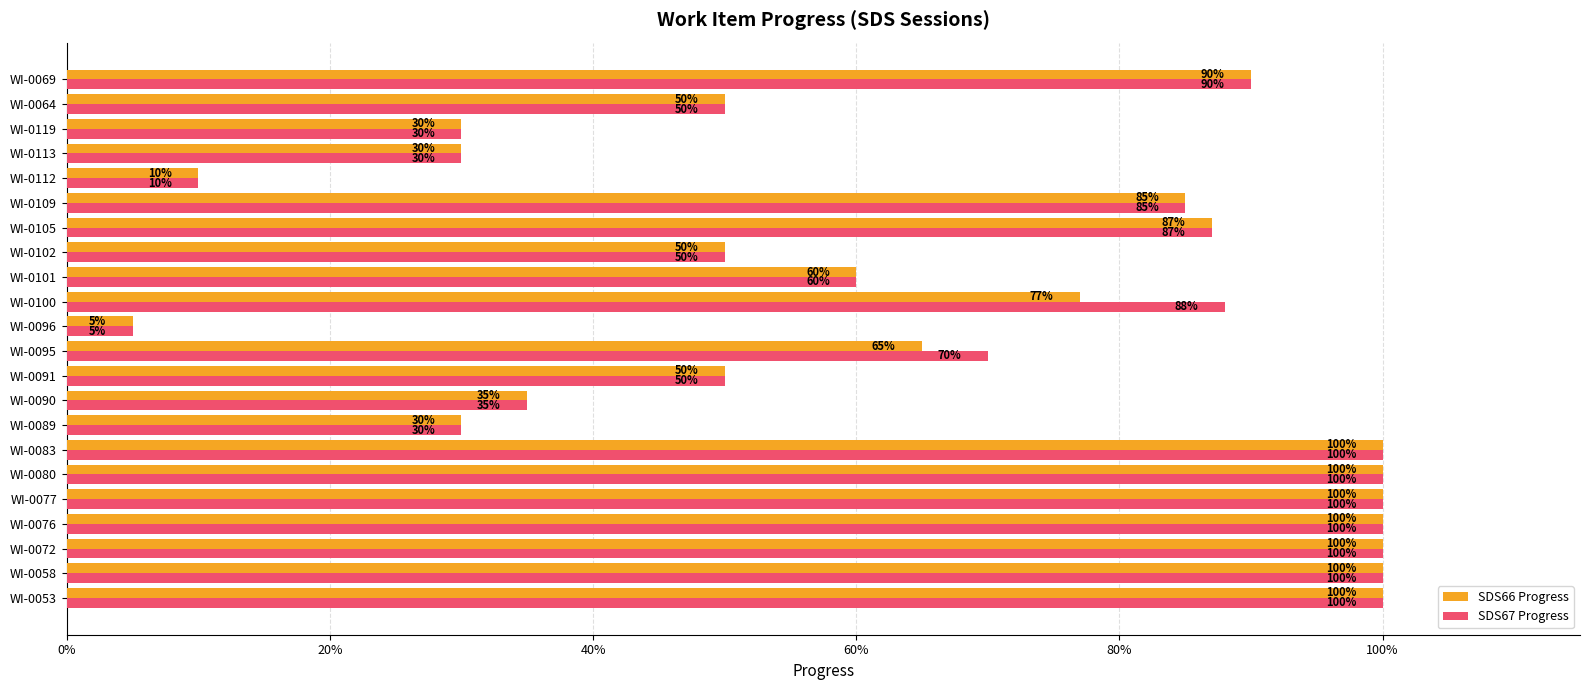

Reading left to right, list all the values displayed in this chart.

SDS66 Progress: 1.0	1.0	1.0	1.0	1.0	1.0	1.0	0.3	0.3	0.5	0.7	0.1	0.8	0.6	0.5	0.9	0.8	0.1	0.3	0.3	0.5	0.9
SDS67 Progress: 1.0	1.0	1.0	1.0	1.0	1.0	1.0	0.3	0.3	0.5	0.7	0.1	0.9	0.6	0.5	0.9	0.8	0.1	0.3	0.3	0.5	0.9